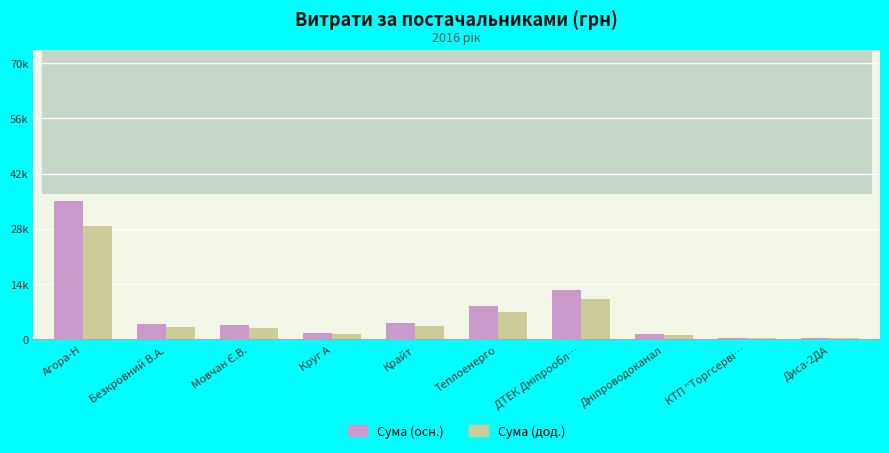

What is the minimum value shown in the chart?

393.5